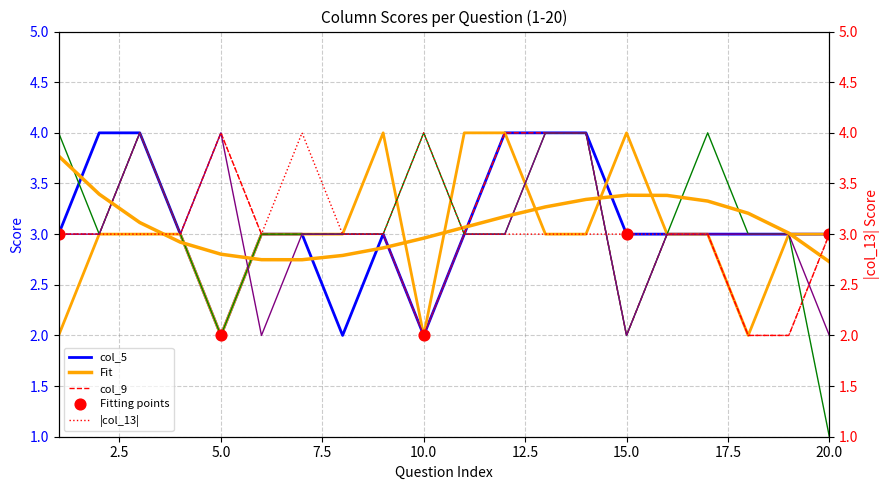

What is the total value across all series at 6?

17